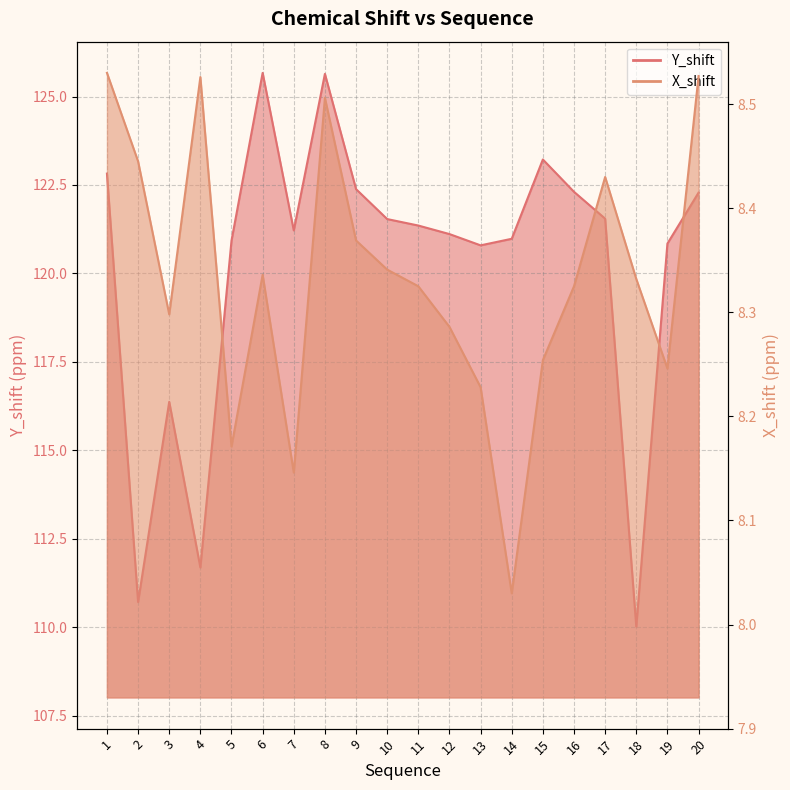

Reading left to right, what are all the values shown in this chart?

Y_shift: 122.8	110.7	116.4	111.7	120.9	125.7	121.2	125.6	122.4	121.5	121.4	121.1	120.8	121.0	123.2	122.3	121.5	110.0	120.8	122.3
X_shift: 8.5	8.4	8.3	8.5	8.2	8.3	8.1	8.5	8.4	8.3	8.3	8.3	8.2	8.0	8.3	8.3	8.4	8.3	8.2	8.5